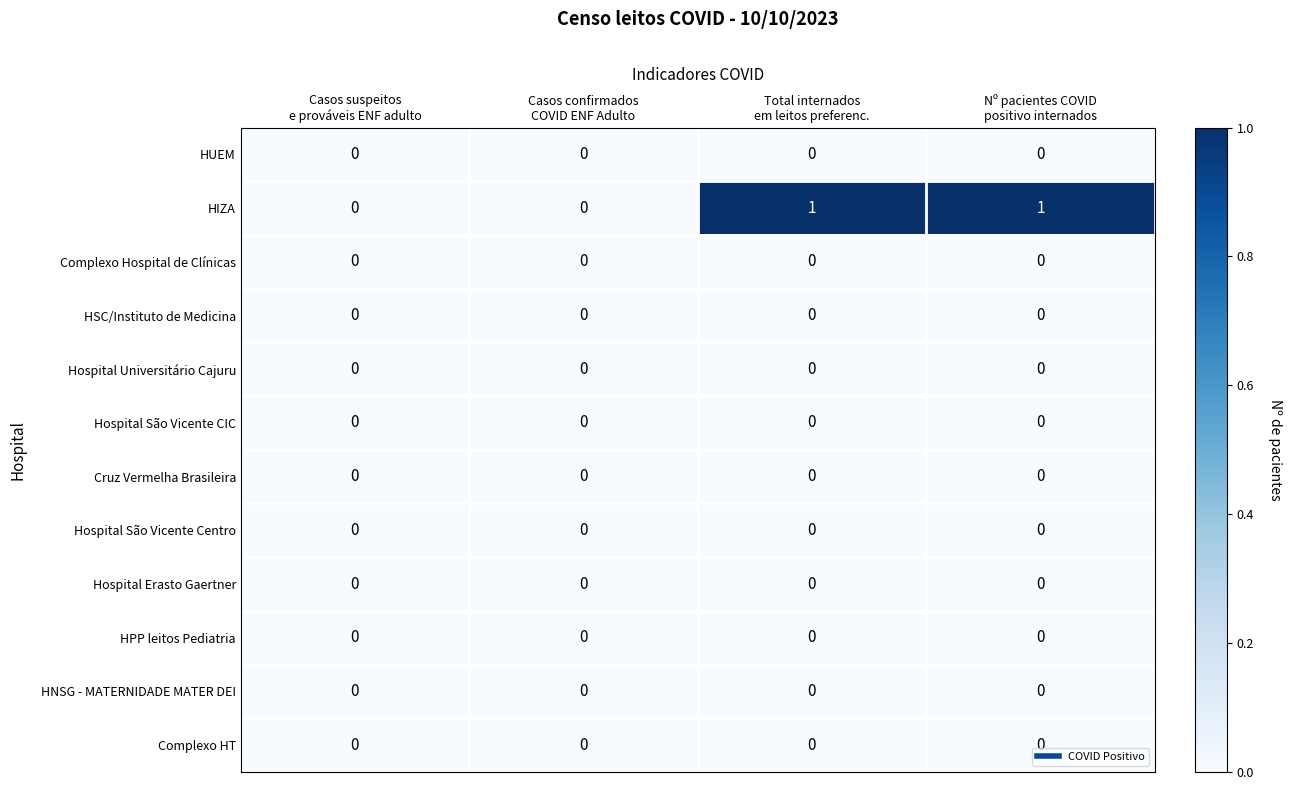

Which series has the largest total across all categories?

HIZA